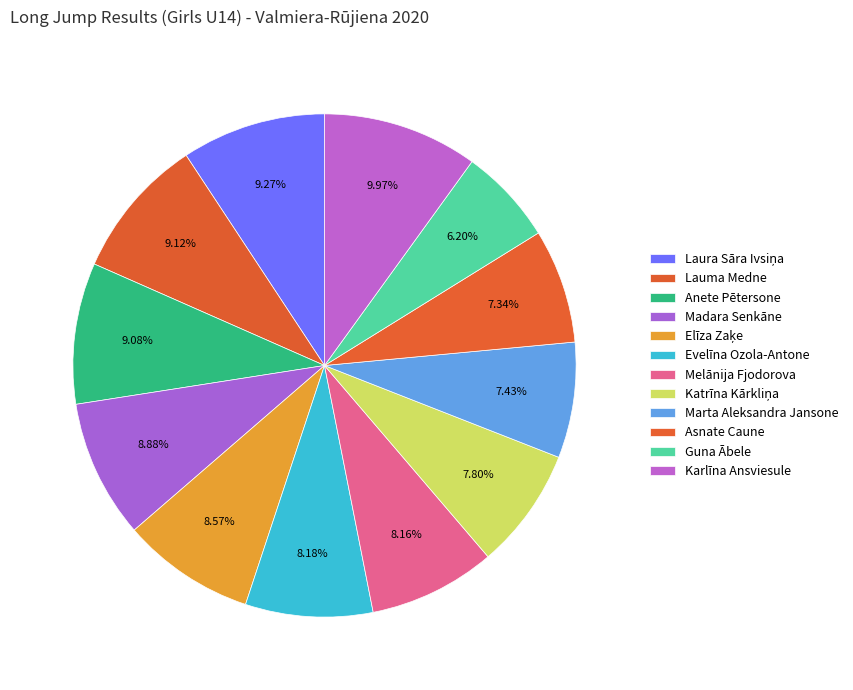

Does any single category account for the majority?

No